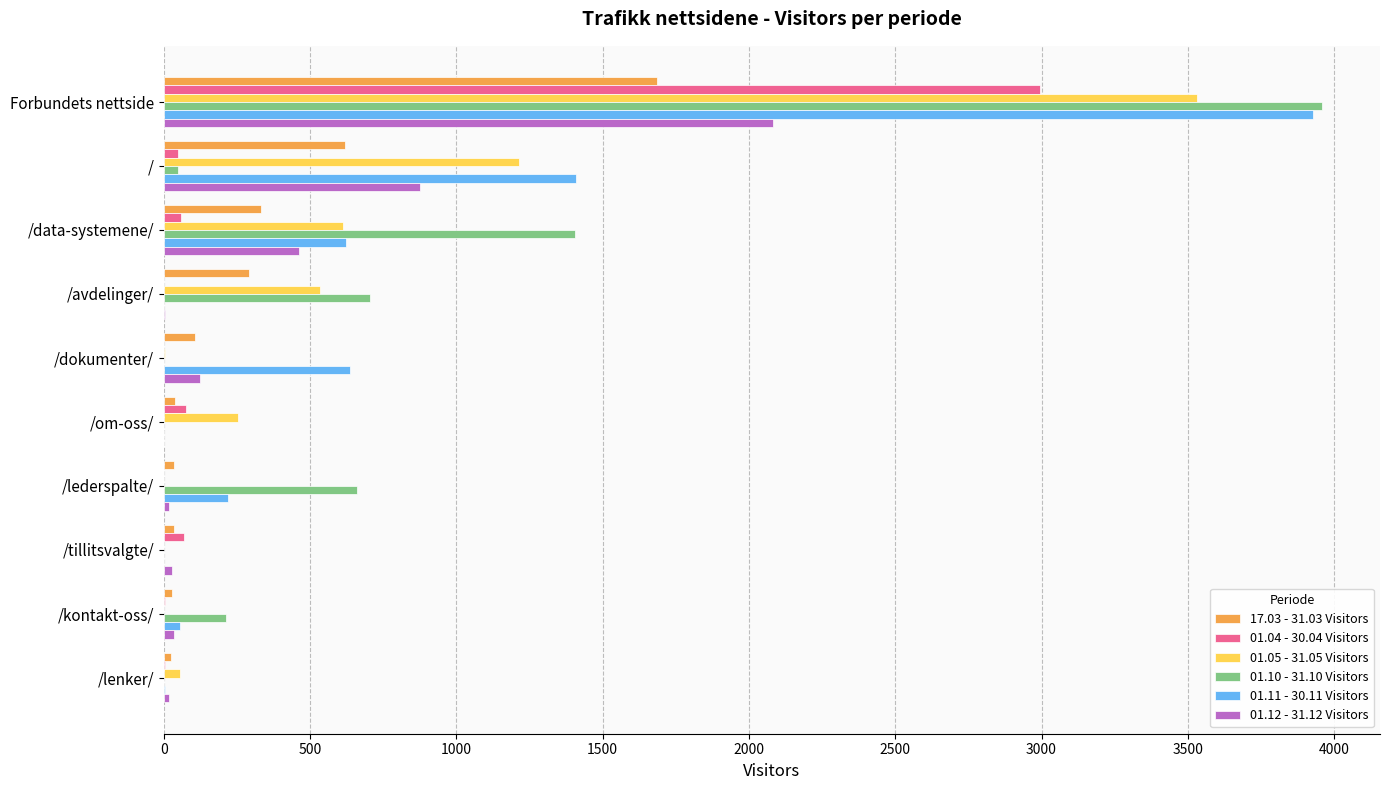

True or false: 01.11 - 30.11 Visitors has a value of 1410 at /.

True